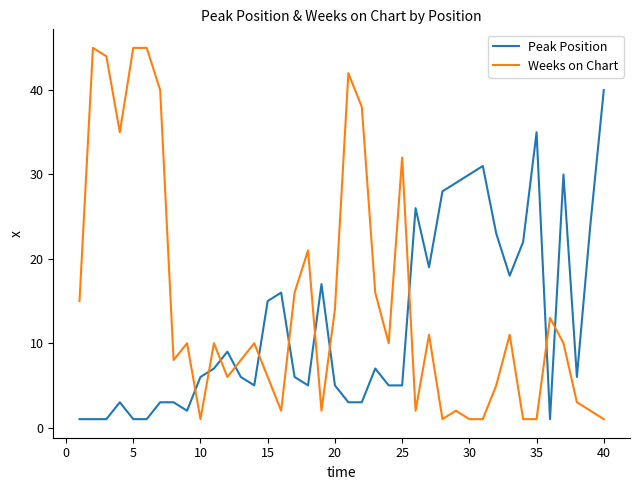

What is the highest value of the Peak Position series?

40